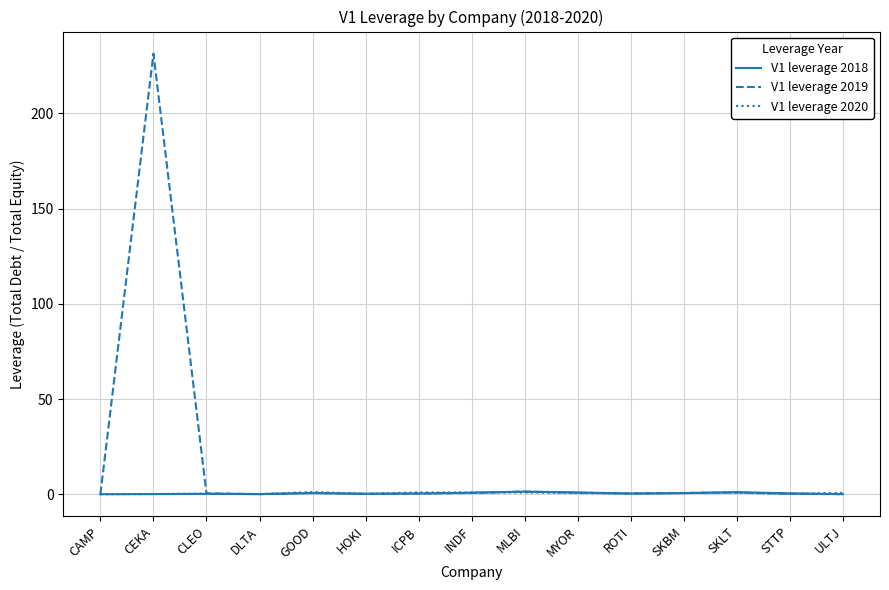

Between which two adjacent categories do V1 leverage 2018 and V1 leverage 2019 first intersect?

CAMP and CEKA